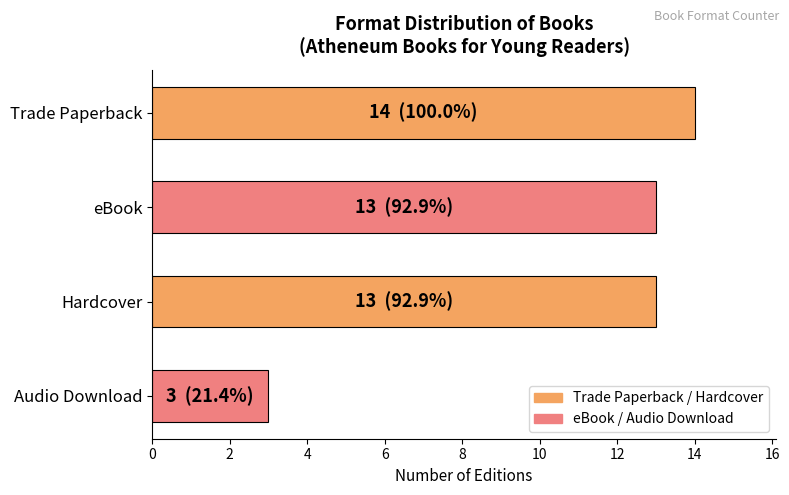

What is the minimum value shown in the chart?

3